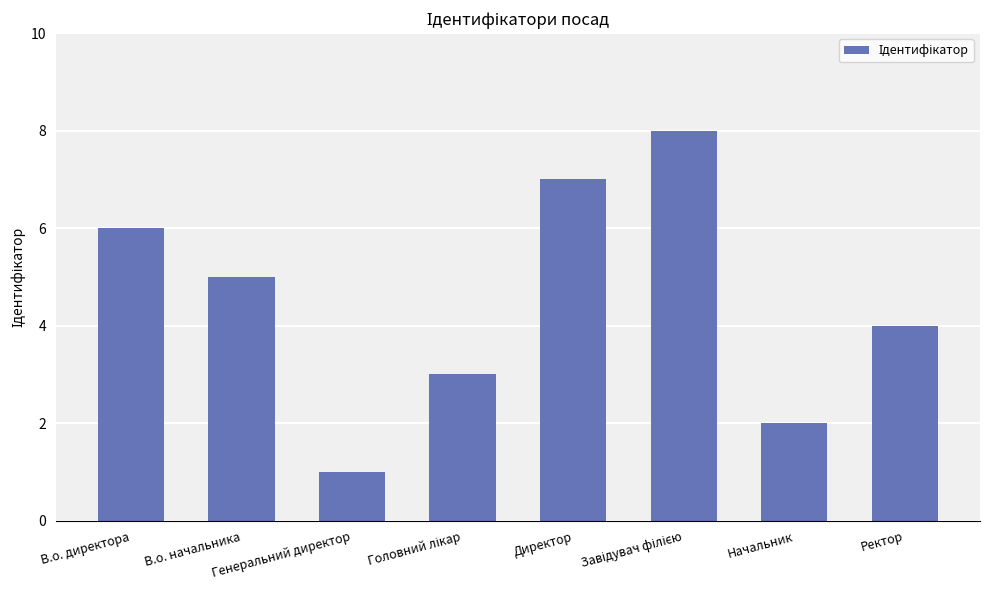

What is the difference between the maximum and minimum values?

7